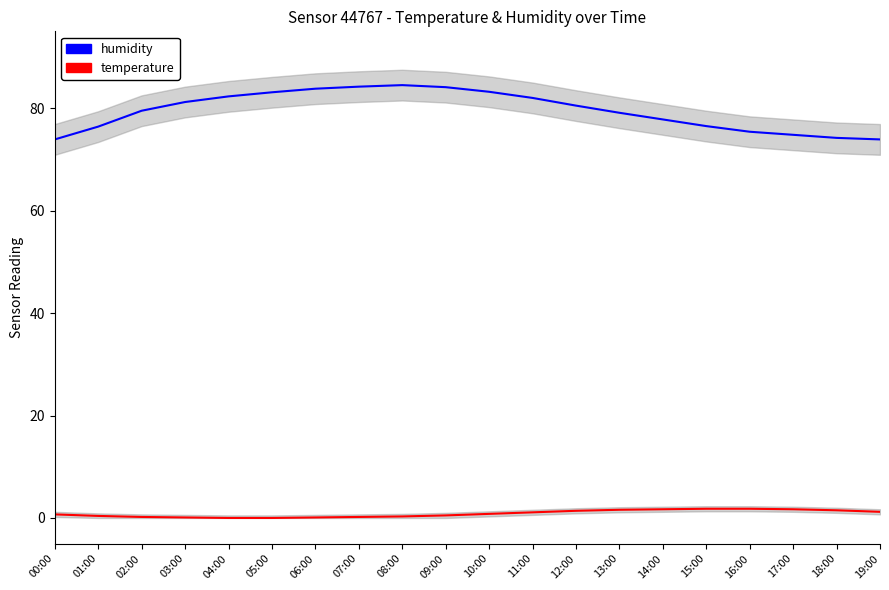

What is the sum of all temperature values?

17.1